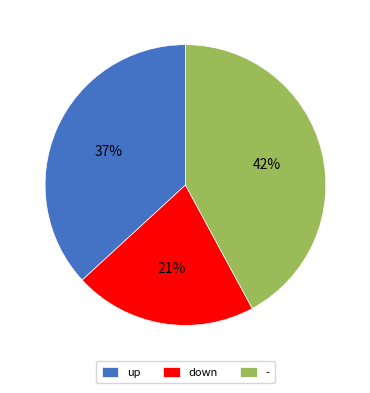

The down slice represents 12% of the pie. True or false?

False